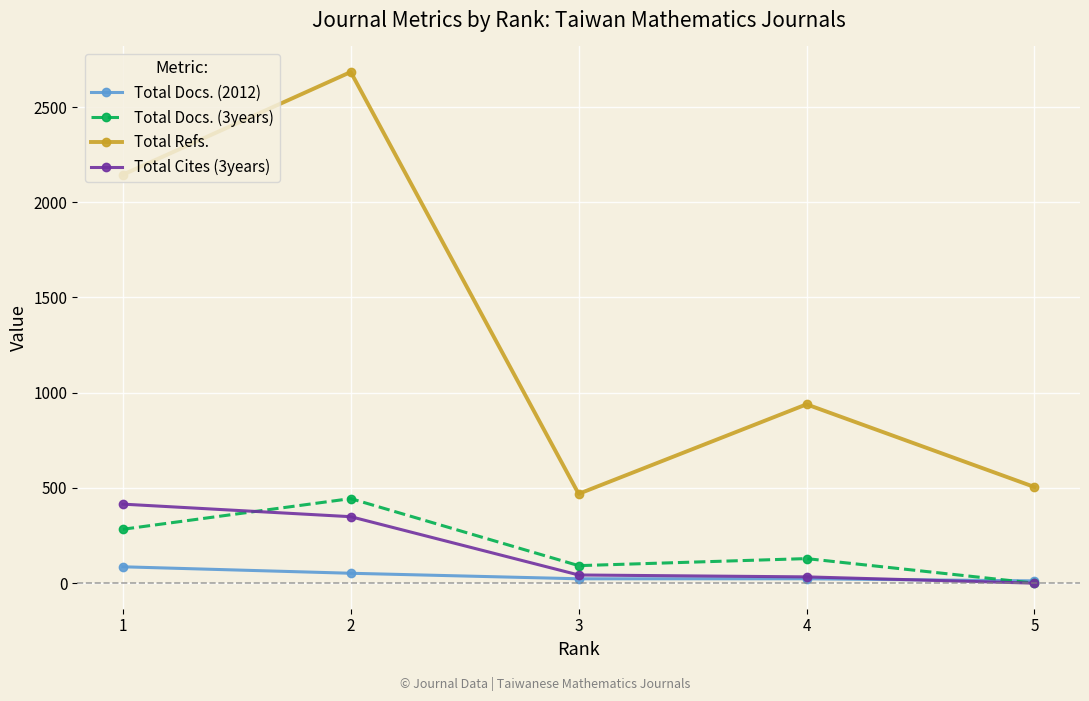

How many data points in Total Docs. (3years) are less than 129?

2